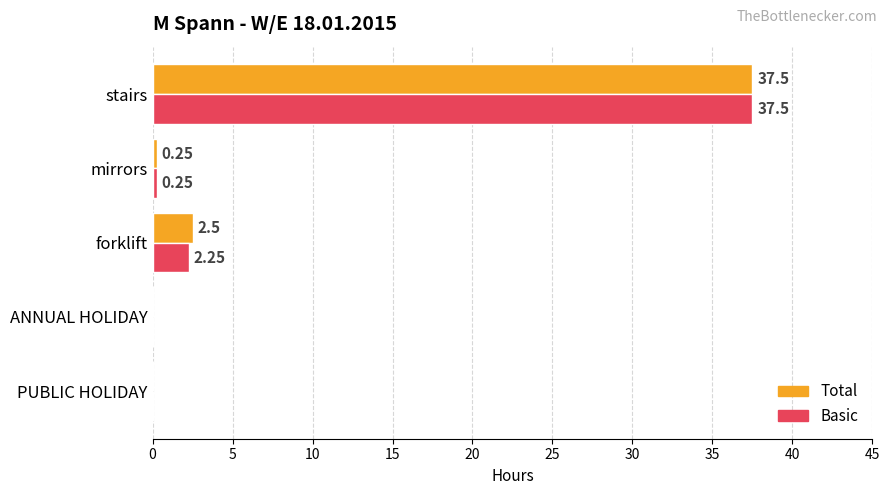

Is the value of Basic at stairs greater than the value of Total at forklift?

Yes